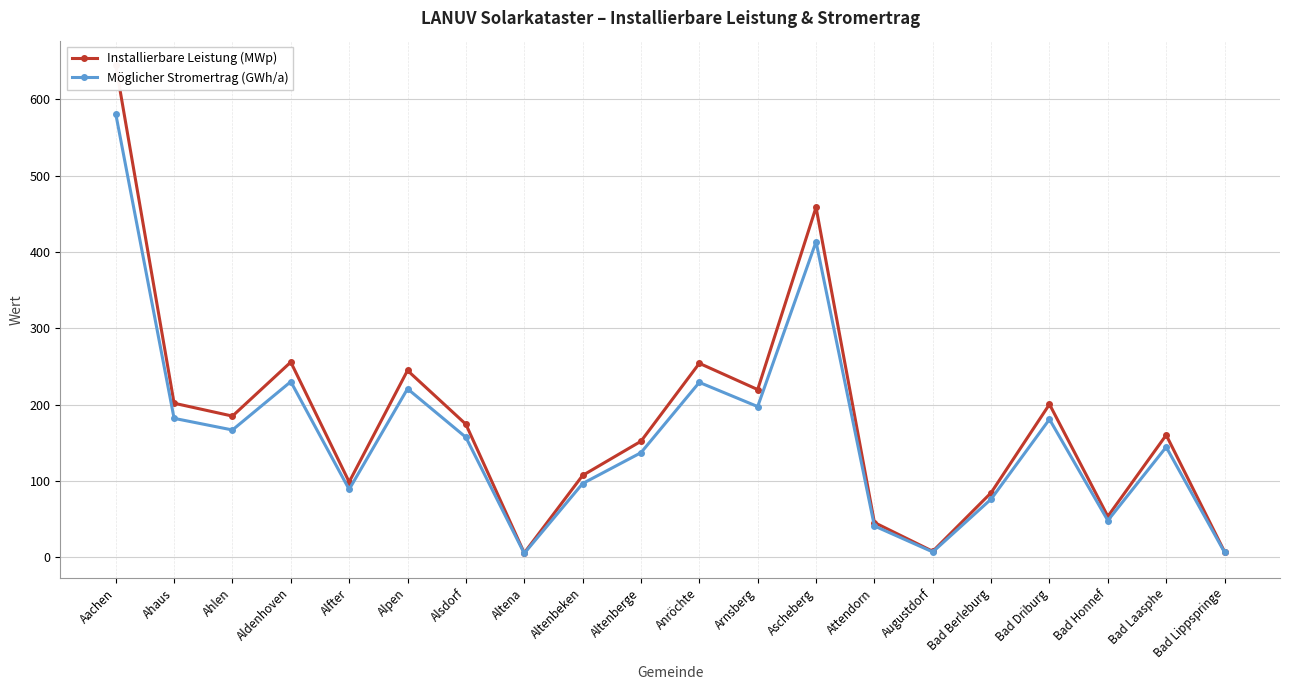

In Möglicher Stromertrag (GWh/a), how many points are higher than both neighbors (excluding endpoints)?

6